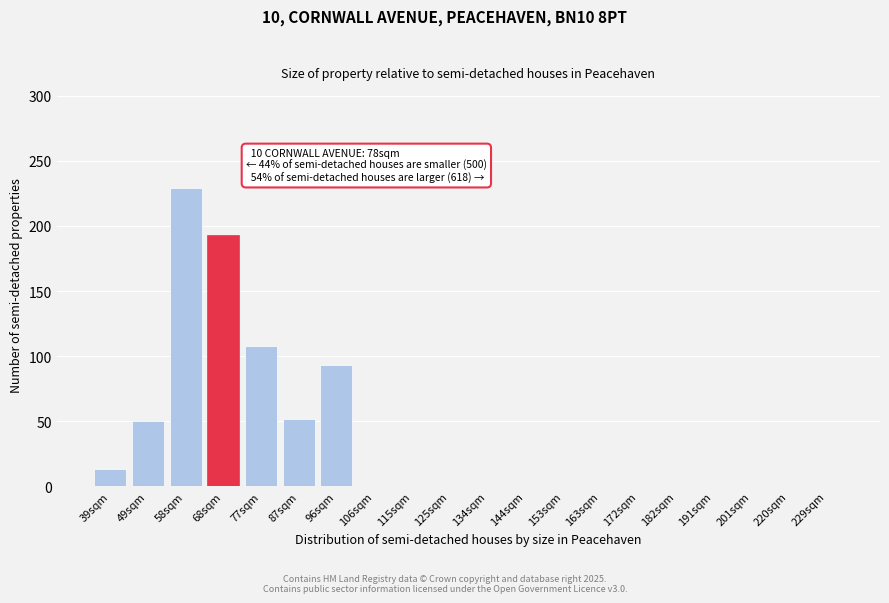

Reading left to right, extract all data points from this chart.

39sqm=13	49sqm=50	58sqm=229	68sqm=193	77sqm=108	87sqm=52	96sqm=93	106sqm=0	115sqm=0	125sqm=0	134sqm=0	144sqm=0	153sqm=0	163sqm=0	172sqm=0	182sqm=0	191sqm=0	201sqm=0	220sqm=0	229sqm=0